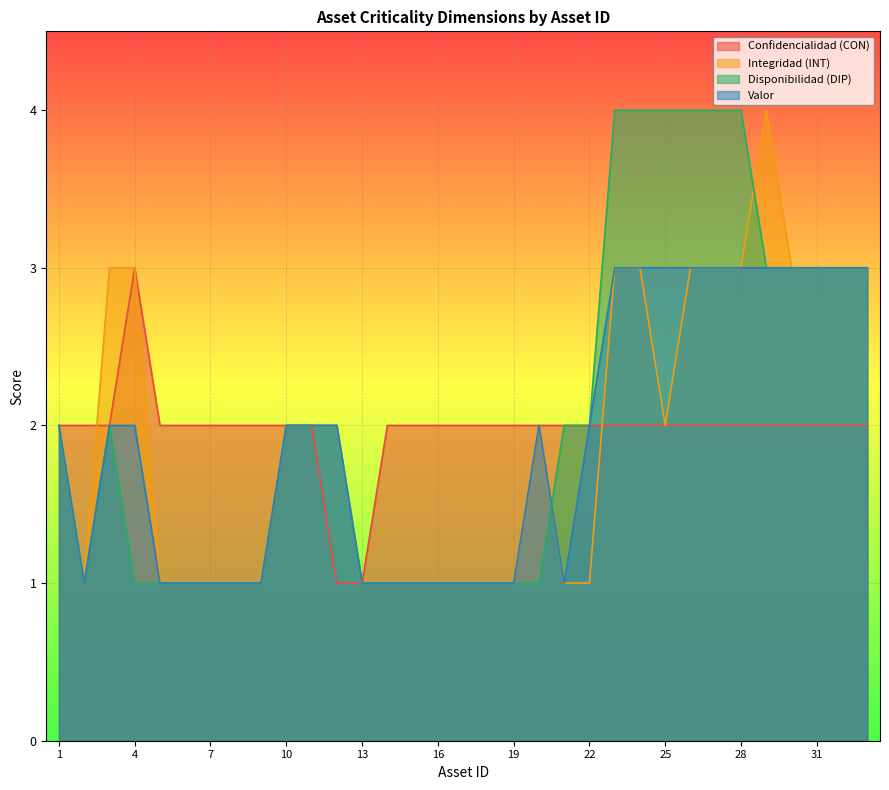

Reading right to left, extract all data points from this chart.

Confidencialidad (CON): 2	2	2	2	2	2	2	2	2	2	2	2	2	2	2	2	2	2	2	2	1	1	2	2	2	2	2	2	2	3	2	2	2
Integridad (INT): 3	3	3	3	4	3	3	3	2	3	3	1	1	2	1	1	1	1	1	1	1	2	2	2	1	1	1	1	1	3	3	1	2
Disponibilidad (DIP): 3	3	3	3	3	4	4	4	4	4	4	2	2	1	1	1	1	1	1	1	1	2	2	2	1	1	1	1	1	1	2	1	2
Valor: 3	3	3	3	3	3	3	3	3	3	3	2	1	2	1	1	1	1	1	1	1	2	2	2	1	1	1	1	1	2	2	1	2